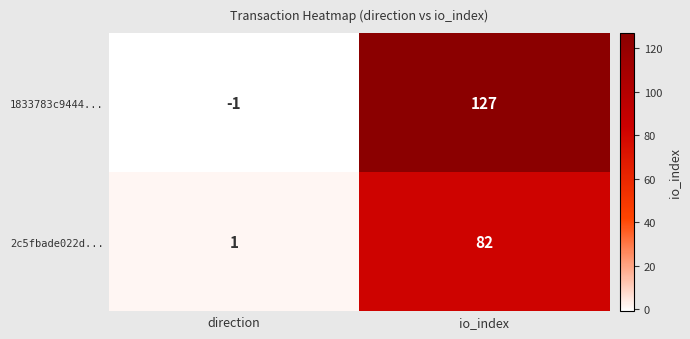

At which label is 1833783c9444... closest to 63?

direction